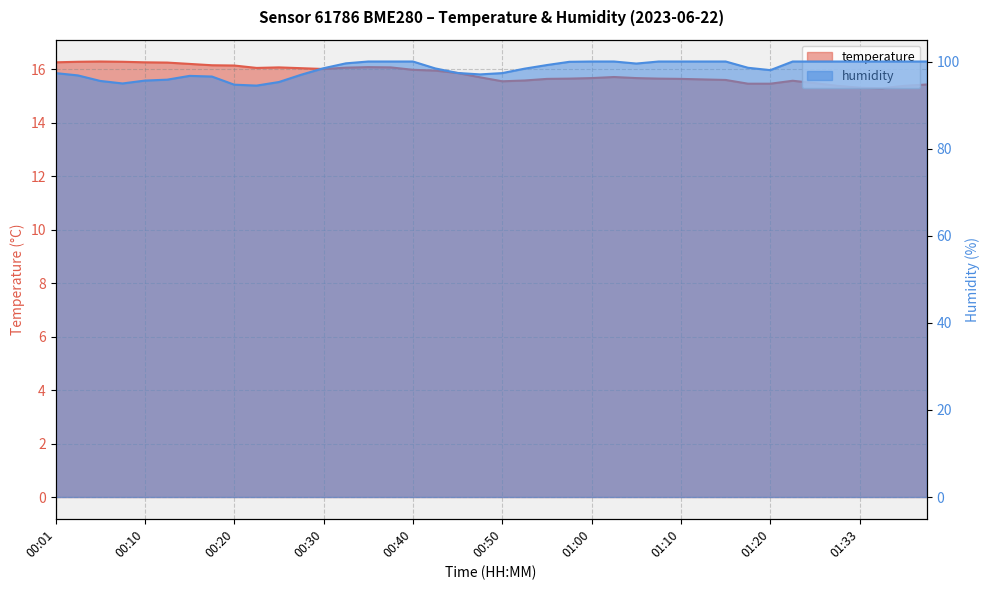

Between 00:30 and 00:47, which is larger?

00:30